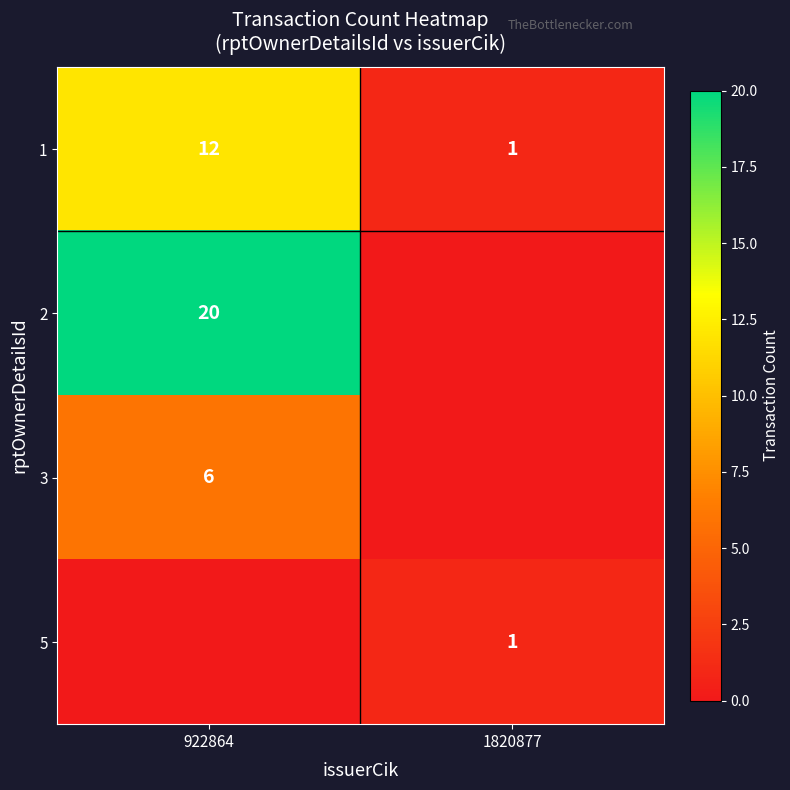

True or false: 1 has a value of 7 at 922864.

False